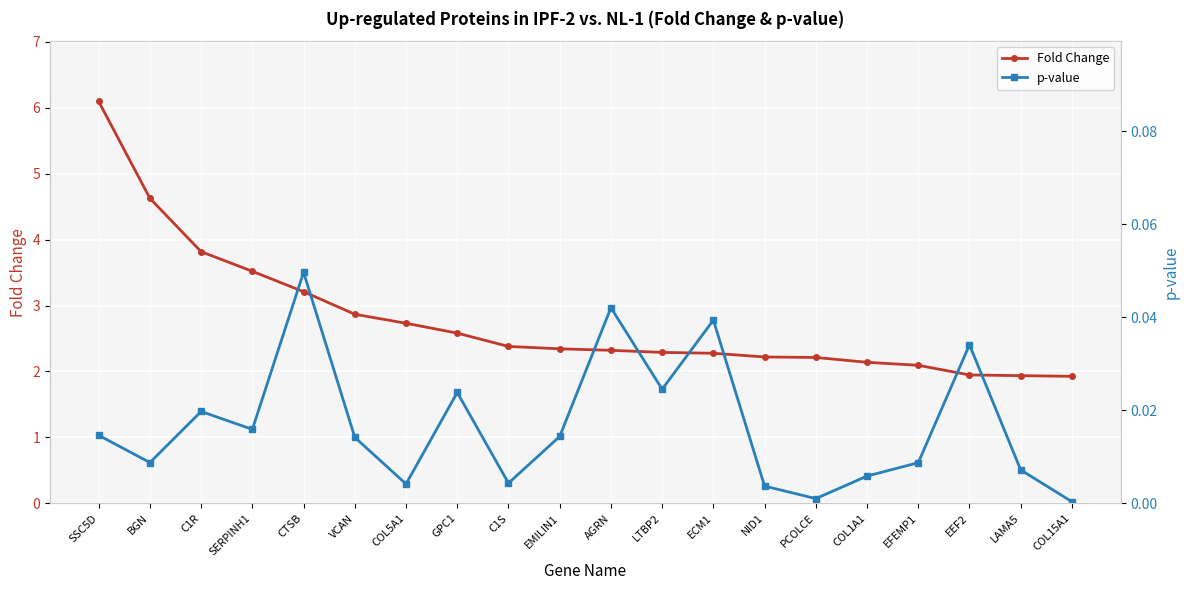

How many values in the Fold Change series are below 2?

3